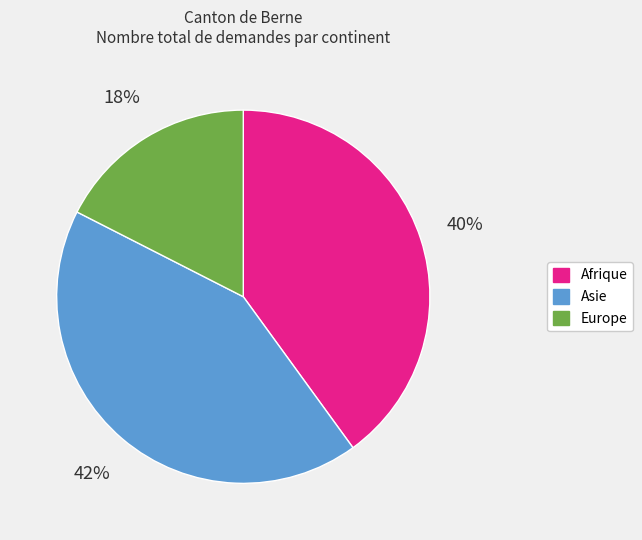

To the nearest percent, what is the average slice percentage?

33%